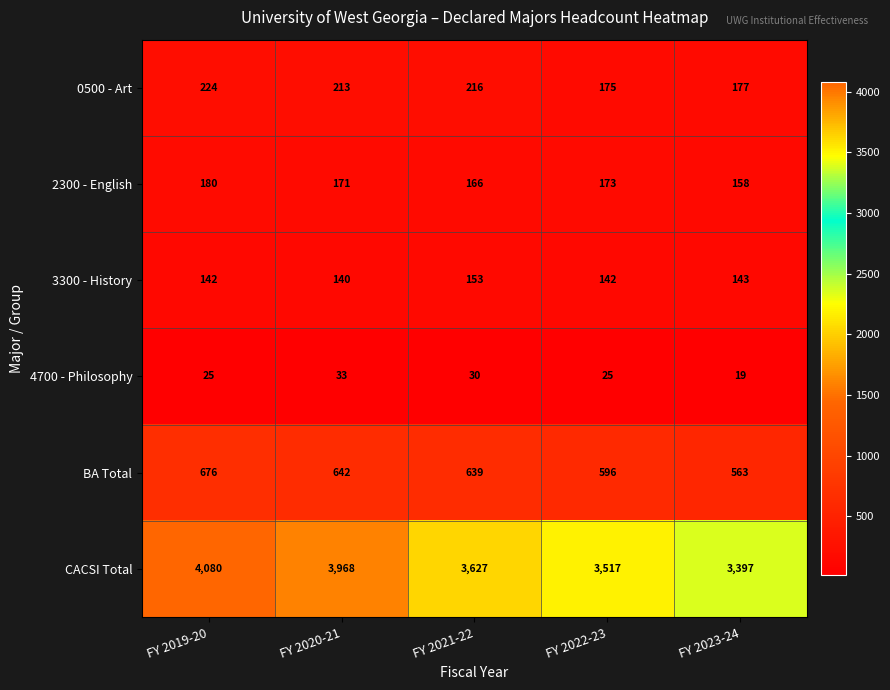

Which category has the lowest value in the CACSI Total series?

FY 2023-24